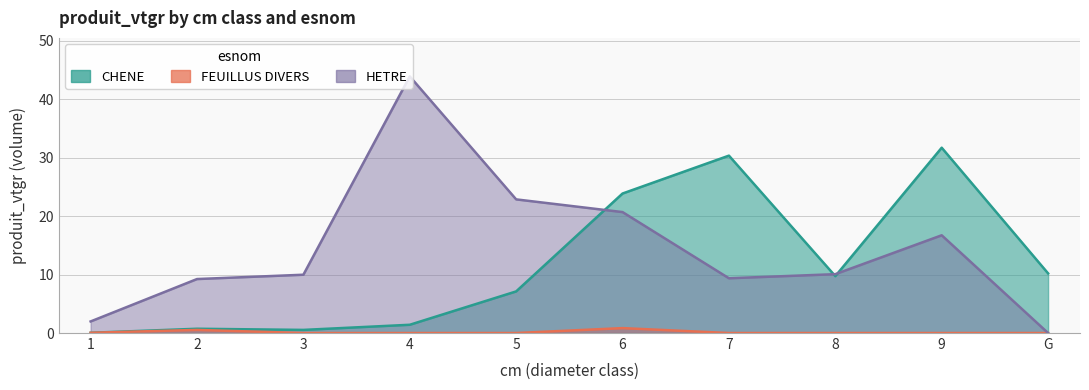

True or false: FEUILLUS DIVERS and HETRE cross at least once.

False